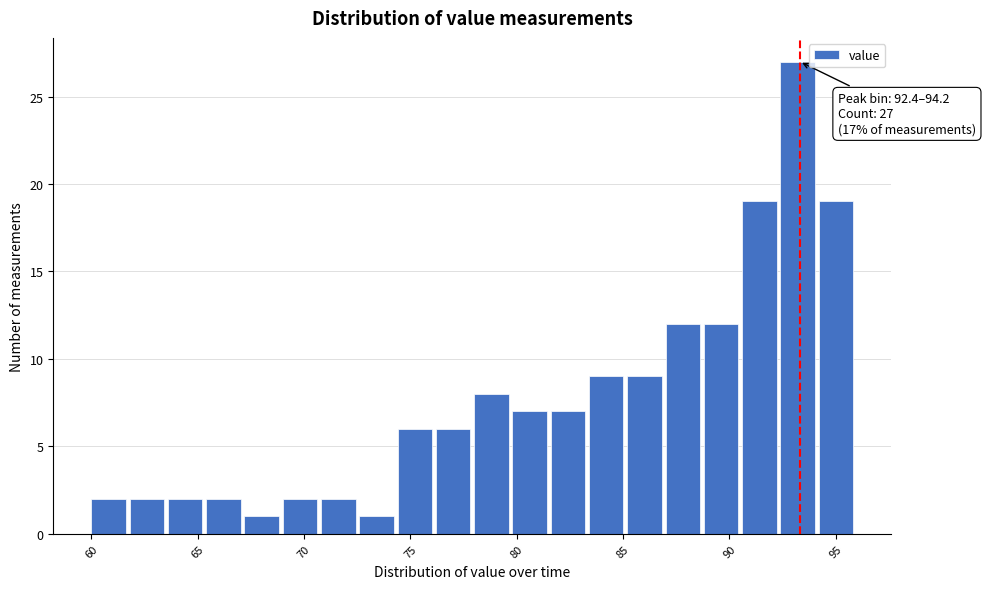

Read against the x-axis, roughly where is the centre of the tallest bar?

93.0